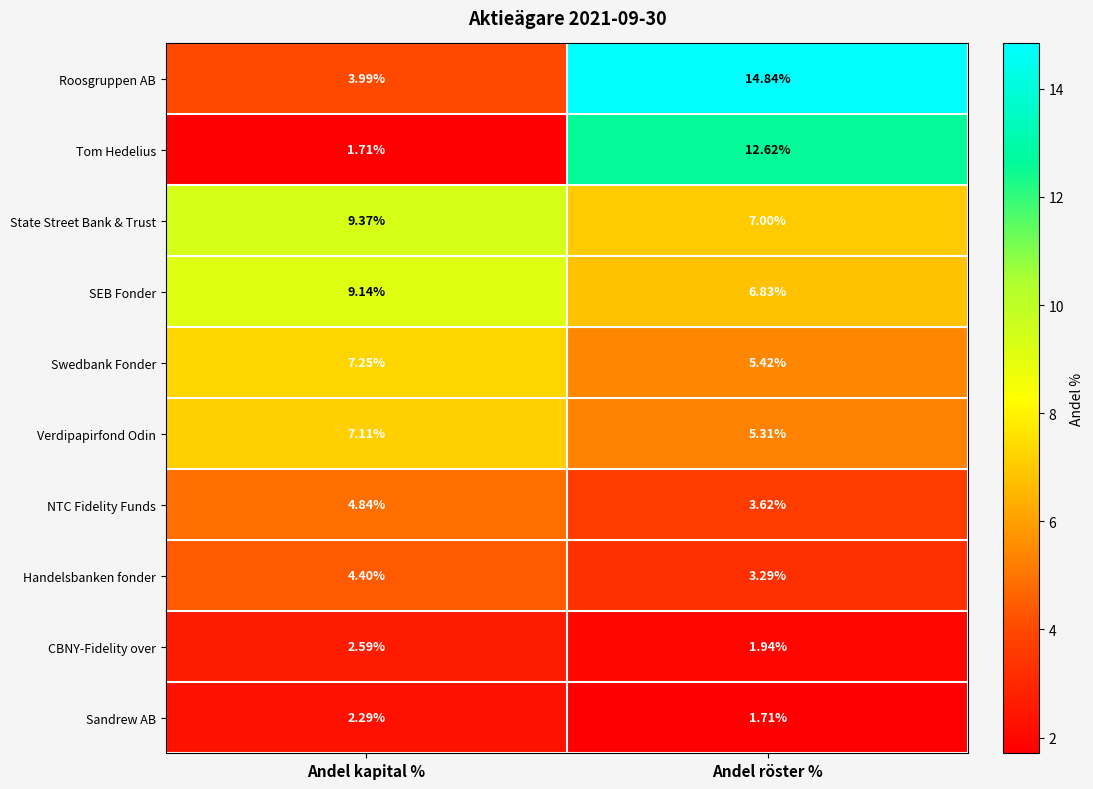

At which label does Verdipapirfond Odin reach its peak?

Andel kapital %